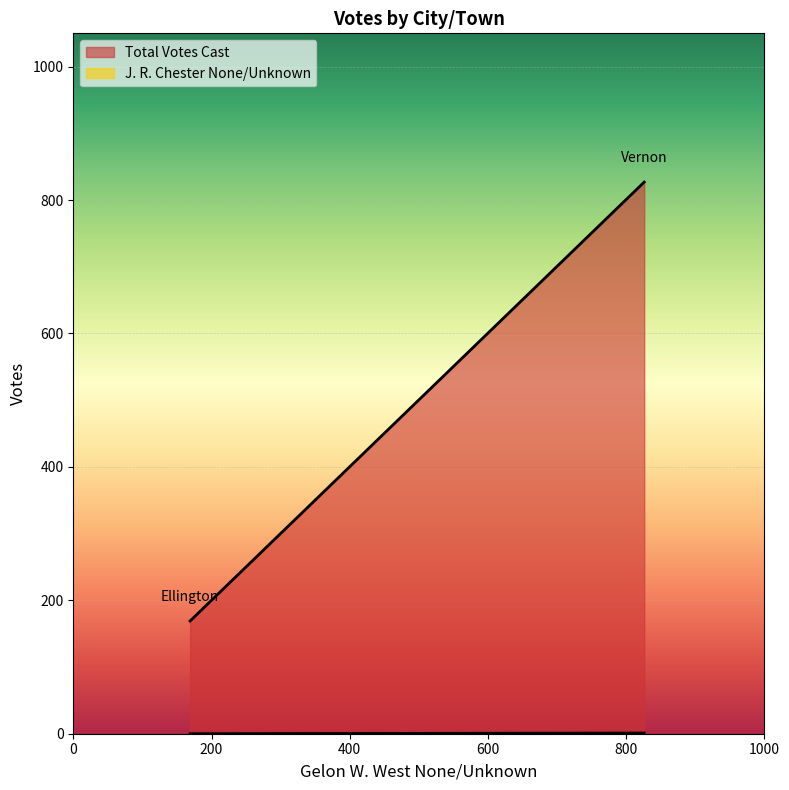

What is the sum of all Total Votes Cast values?

996